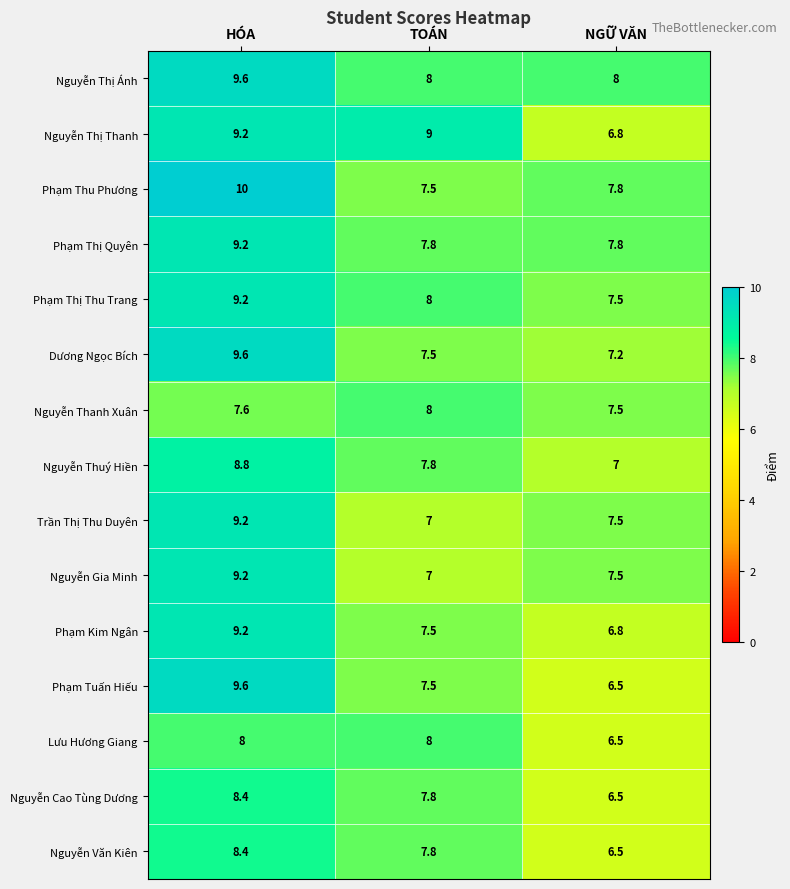

Which category has the lowest value across all series?

NGỮ VĂN